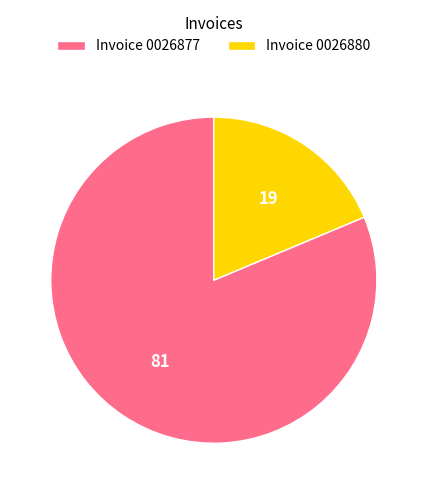

What is the largest slice in the pie chart?

Invoice 0026877